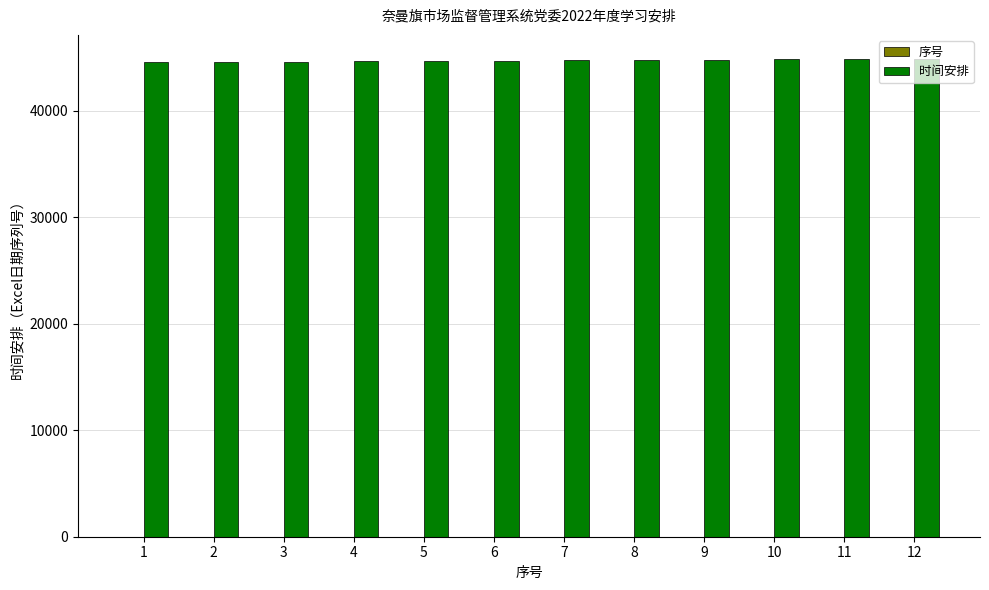

The 时间安排 series shows 30482 at 12. True or false?

False